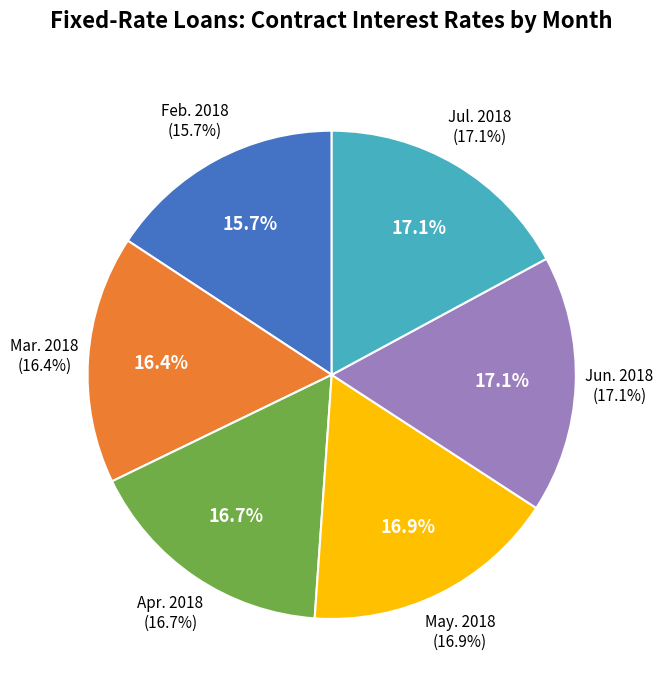

Rank the categories by value from highest to lowest.

Jul. 2018, Jun. 2018, May. 2018, Apr. 2018, Mar. 2018, Feb. 2018